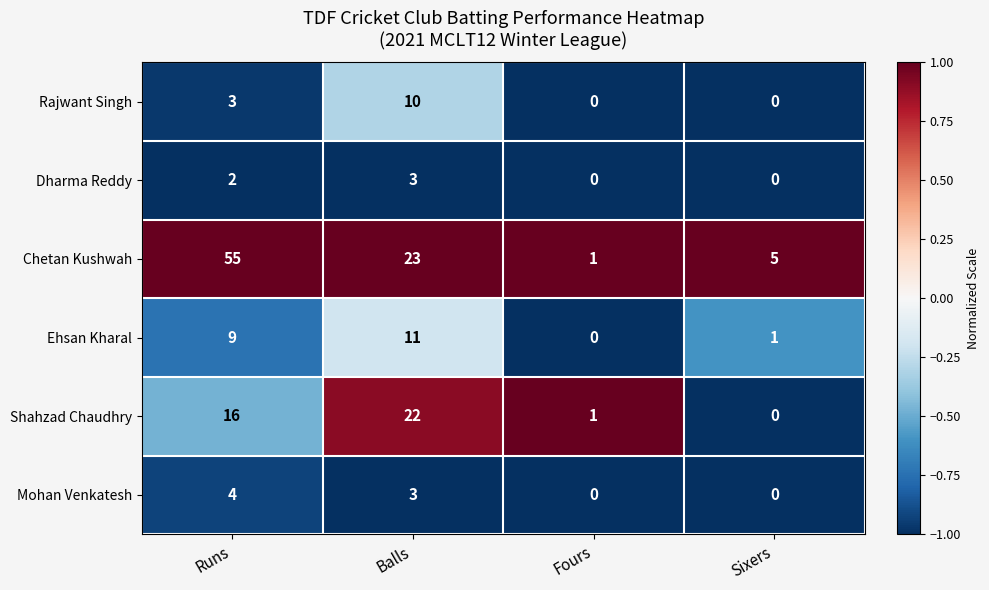

At Runs, list the series in order from largest to smallest.

Chetan Kushwah, Shahzad Chaudhry, Ehsan Kharal, Mohan Venkatesh, Rajwant Singh, Dharma Reddy